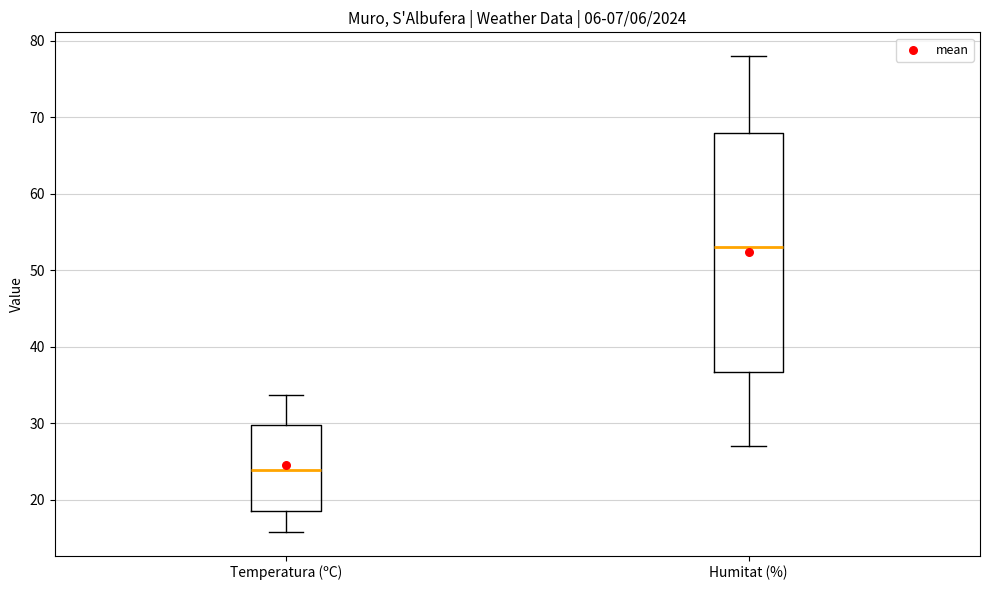

Reading left to right, read every box against the y-axis: the position of its median line, the range the box covers, and the ends of its whiskers. The values are not printed on the chart, so give them approximately, as read against the axis.

Temperatura (ºC): median 24, box 19 to 30, whiskers 16 to 34
Humitat (%): median 53, box 37 to 68, whiskers 27 to 78